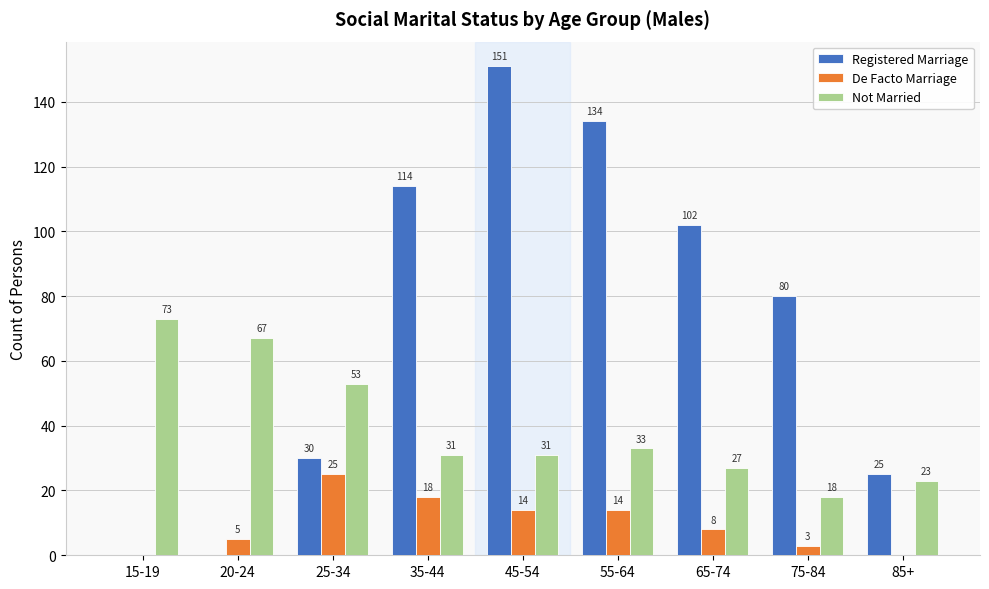

How many groups of bars are there?

9